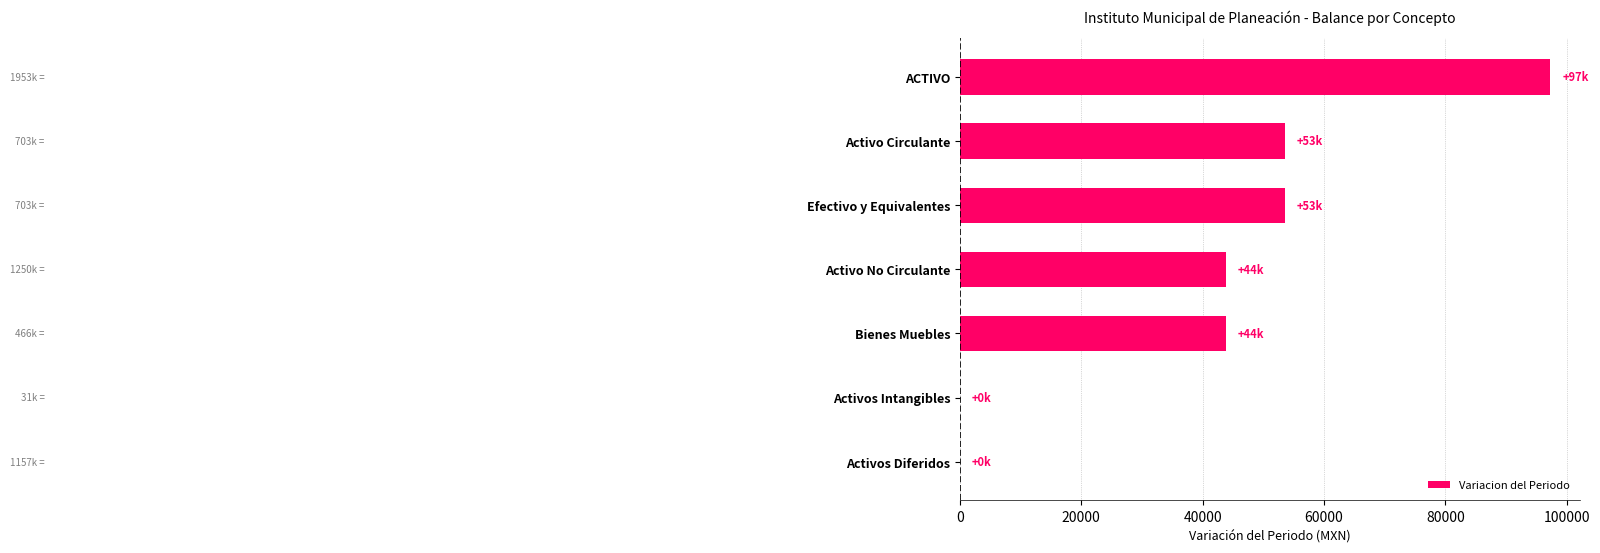

What is the sum of all values?

291843.9